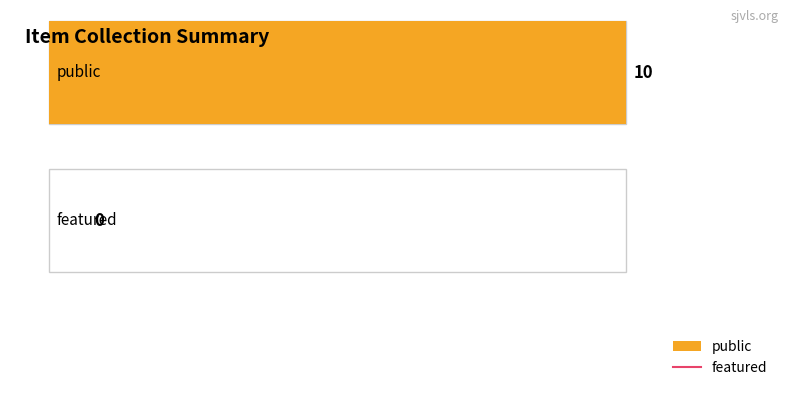

Is it true that featured equals 0 at tcs1250?

True